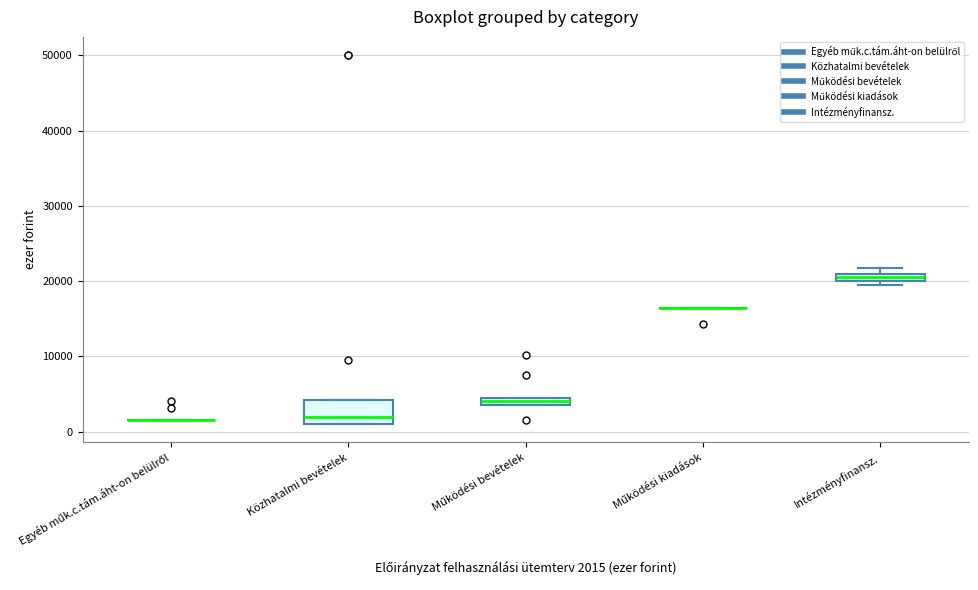

Where is the upper edge of the box for Működési bevételek on the y-axis? The values are not printed on the chart, so give them approximately, as read against the axis.

5000